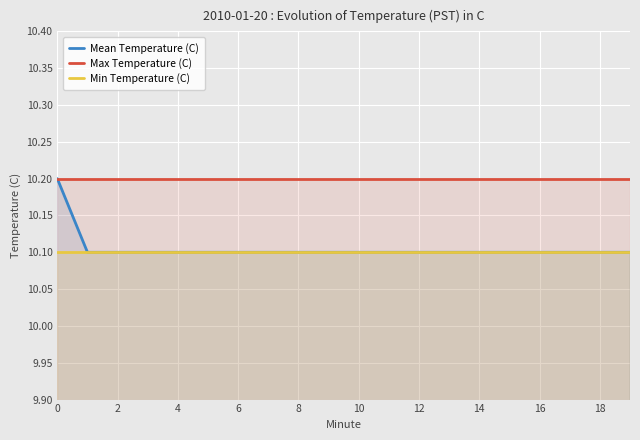

At how many categories does at least one series exceed 10?

20